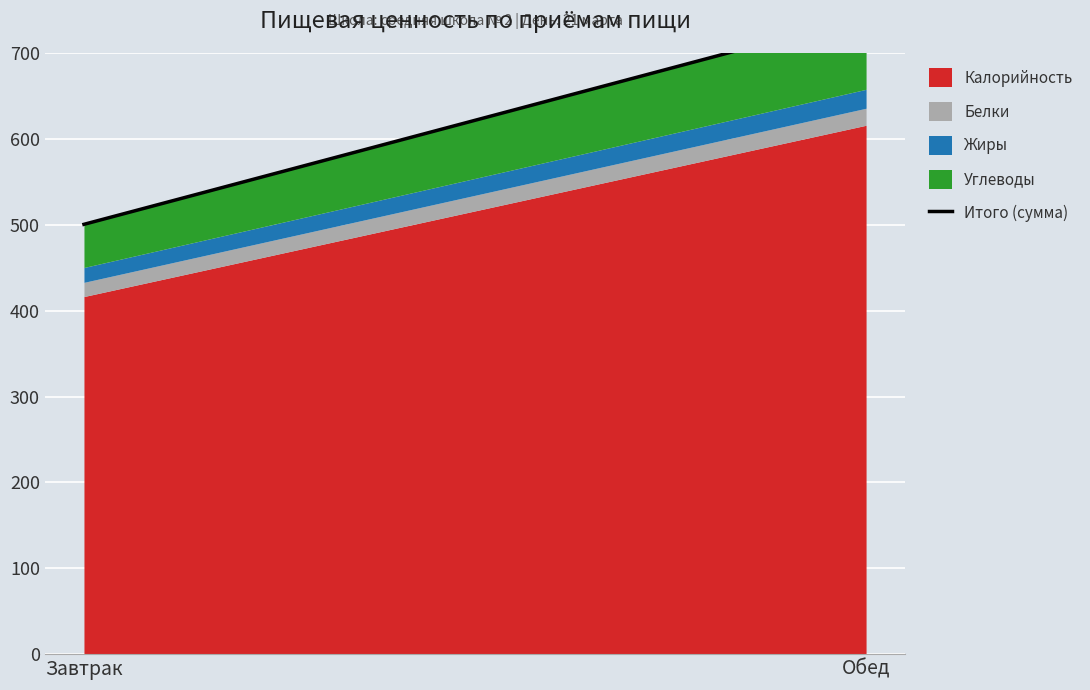

Between Завтрак and Обед, which is larger?

Обед